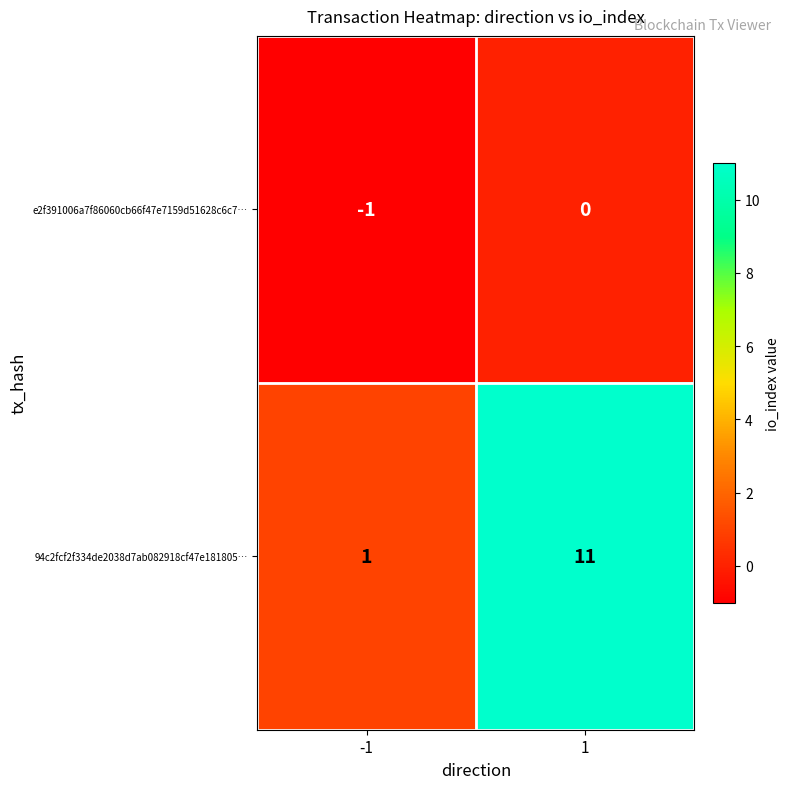

List the series in order of their overall mean, highest first.

94c2fcf2f334de2038d7ab082918cf47e181805…, e2f391006a7f86060cb66f47e7159d51628c6c7…